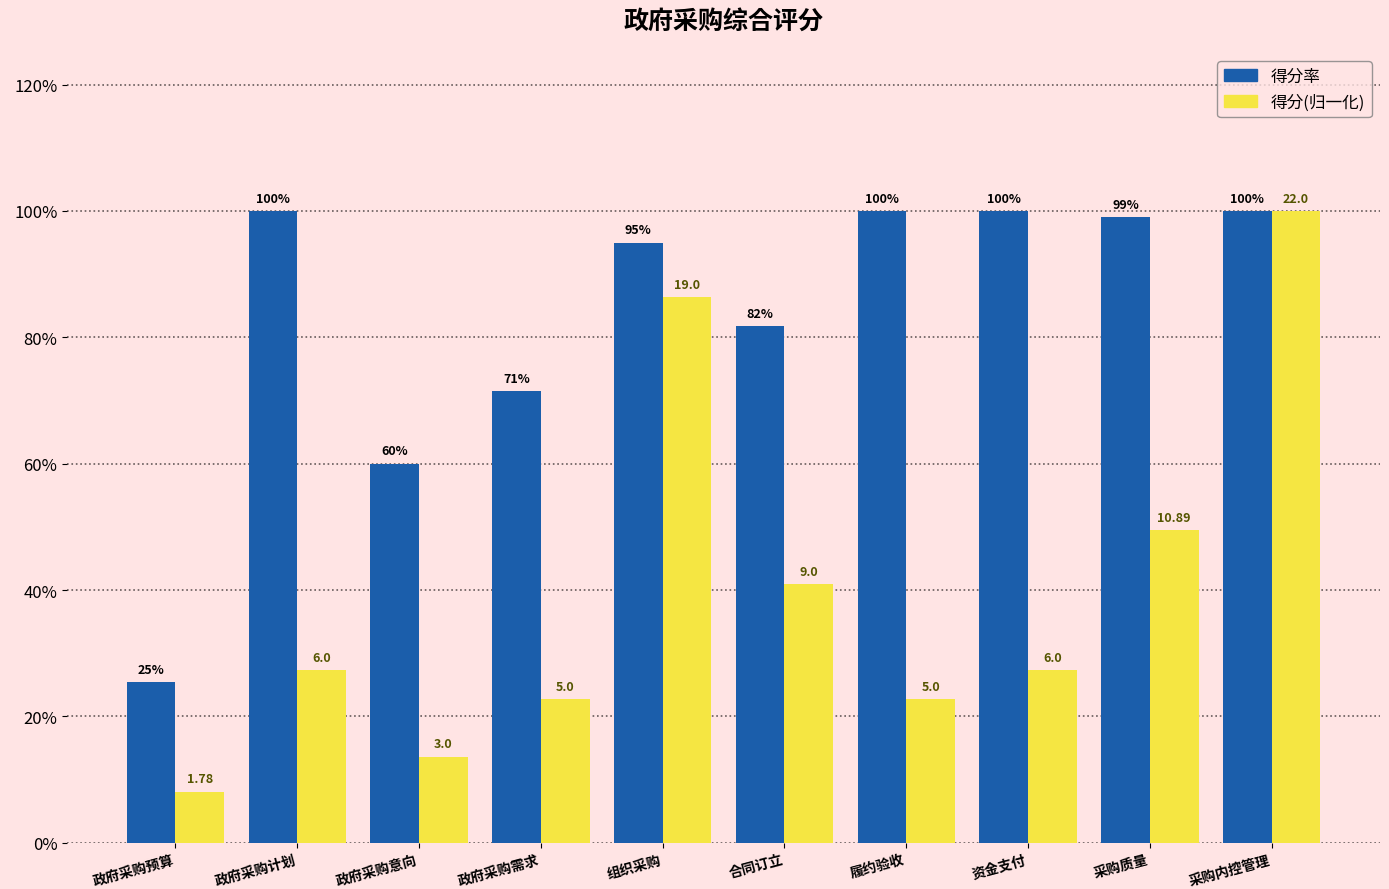

What is the value of the 得分(归一化) bar at the 5th from the left?

0.9